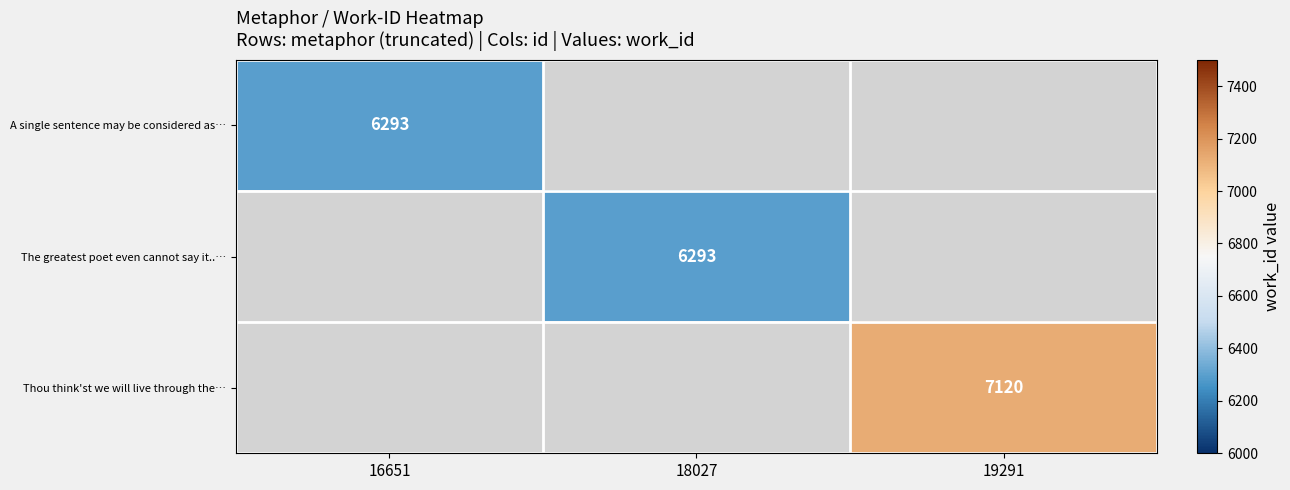

How many series are shown in this chart?

3